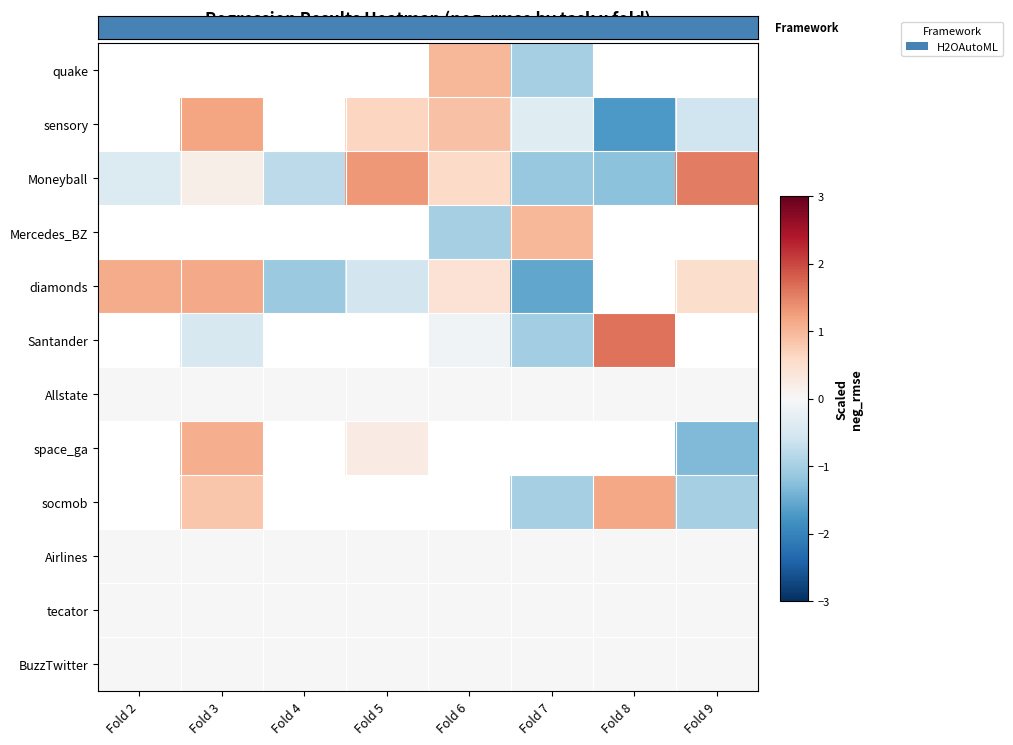

Rank the categories by quake value from lowest to highest.

Fold 7, Fold 8, Fold 9, Fold 2, Fold 3, Fold 4, Fold 5, Fold 6